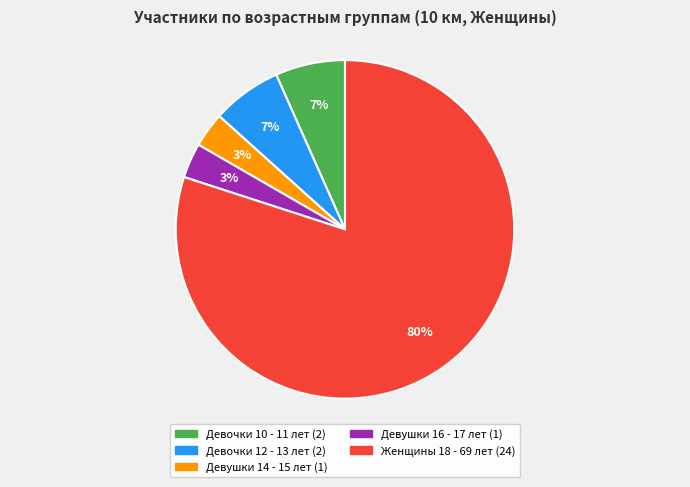

What percentage is the Девочки 12 - 13 лет slice, to the nearest percent?

7%